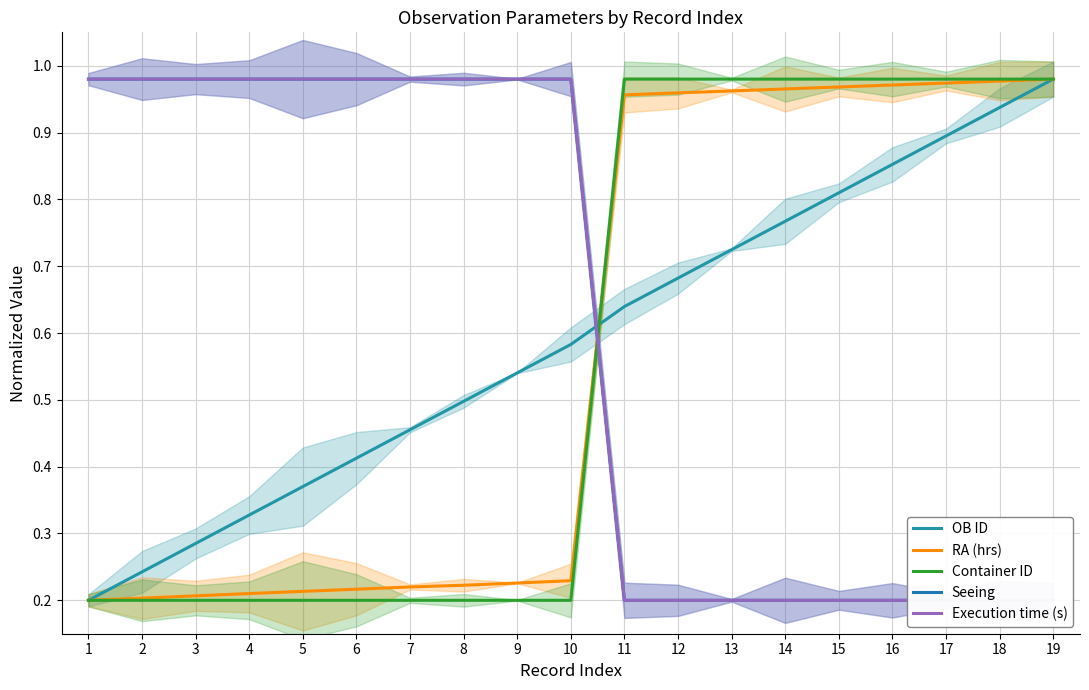

Rank the series at 15 from highest to lowest value.

Container ID, RA (hrs), OB ID, Seeing, Execution time (s)